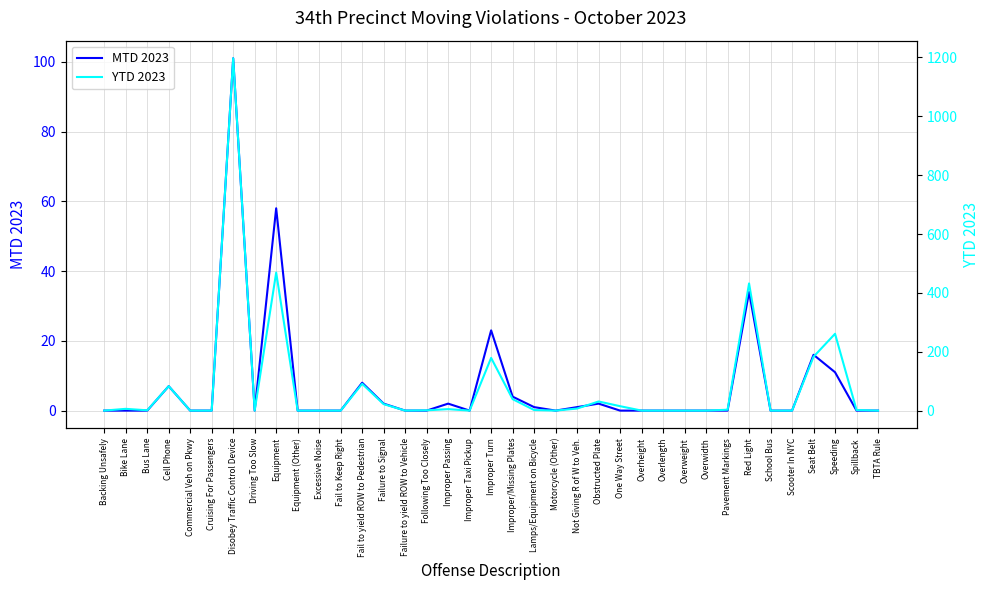

Is it true that MTD 2023 equals -59 at Overlength?

False